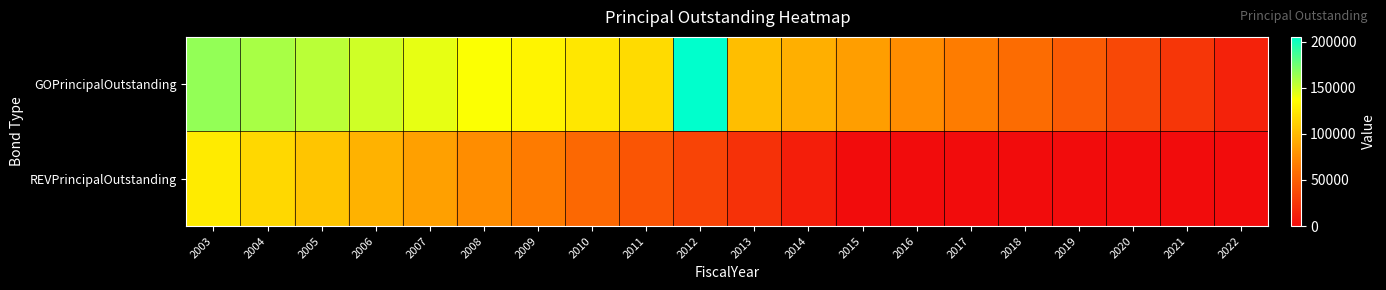

Count the number of data series in this chart.

2